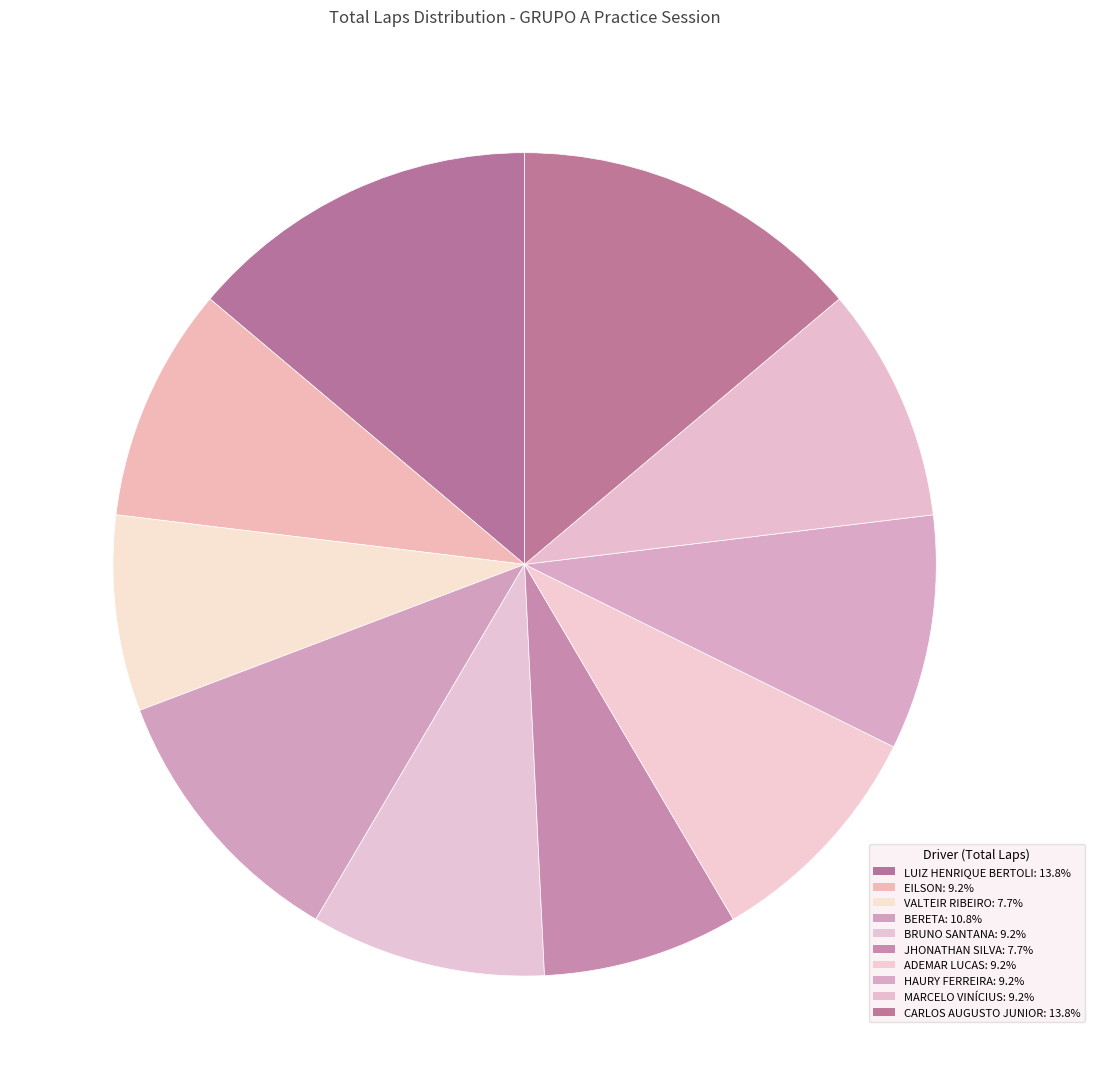

How many segments does this pie chart have?

10